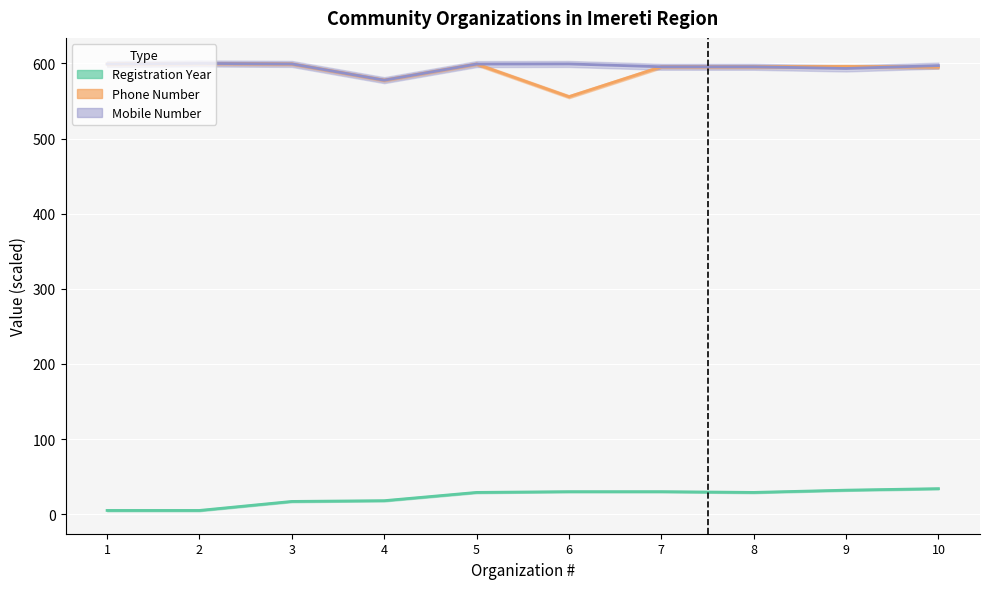

Is this an area chart (filled region under the line)?

No